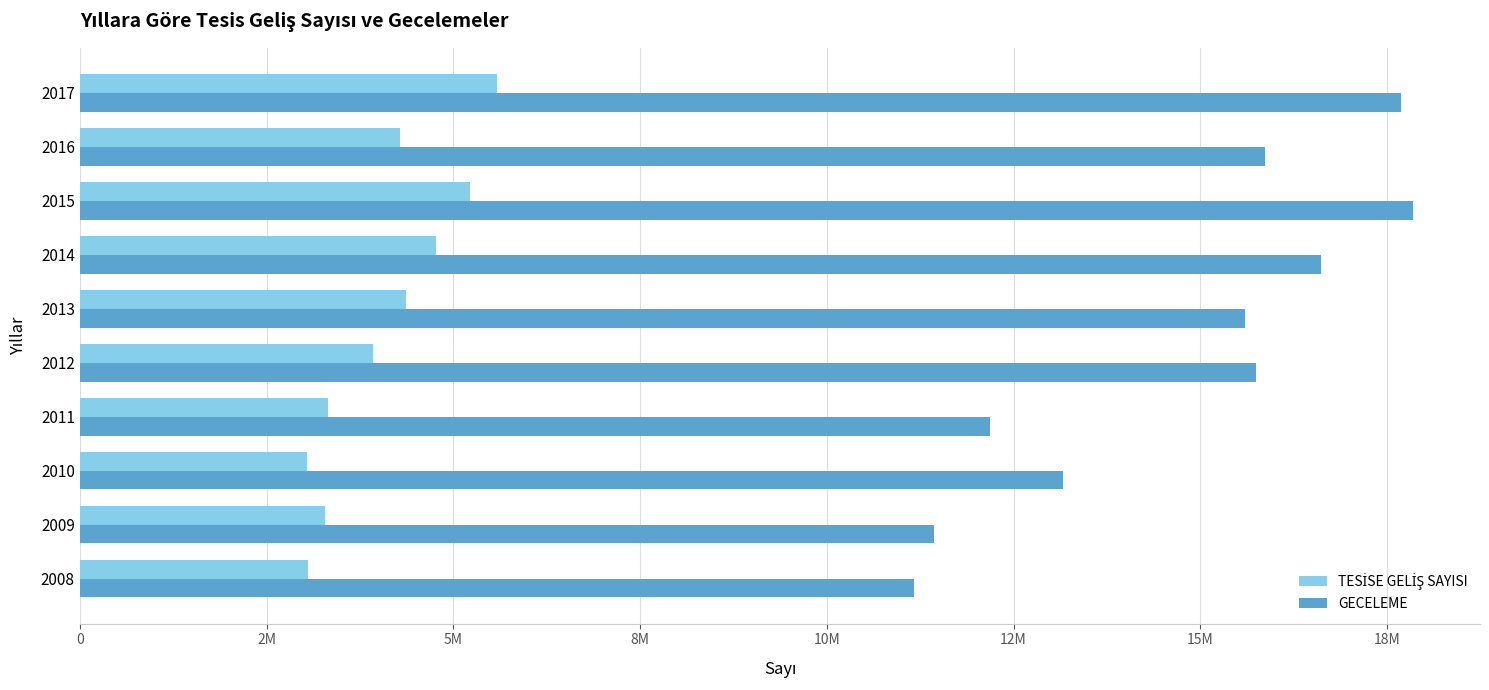

What is the difference between the second highest and second lowest values in the TESİSE GELİŞ SAYISI series?

2169894